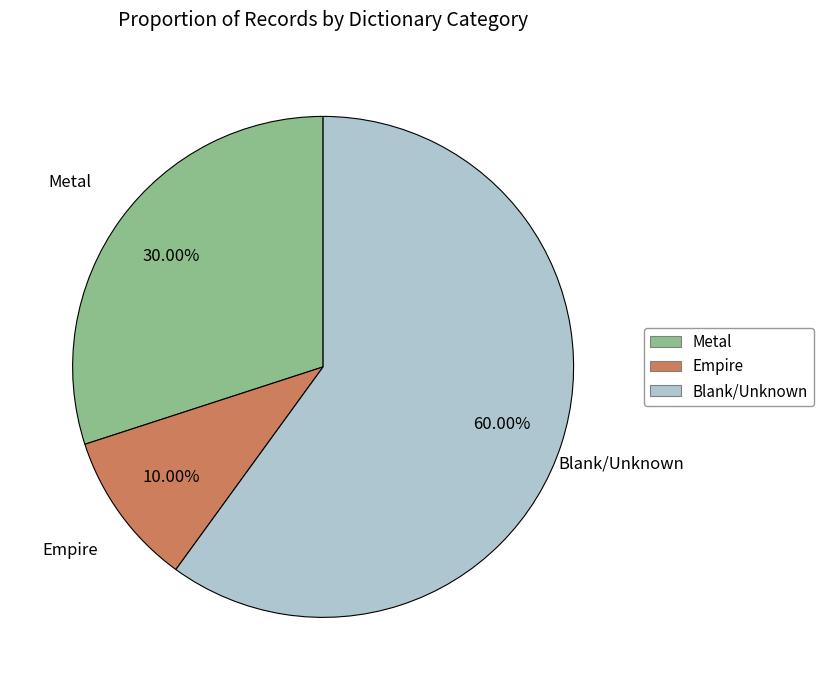

What is the majority slice?

Blank/Unknown